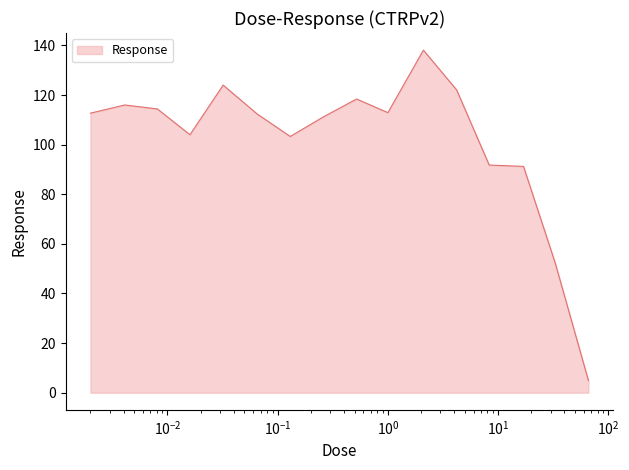

What is the maximum value shown in the chart?

138.1